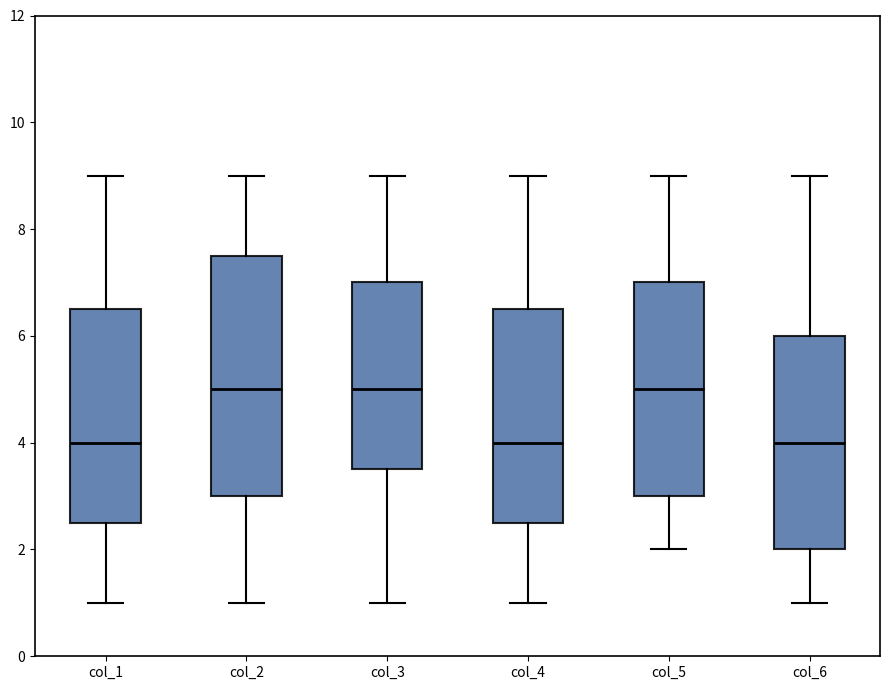

Where does the upper whisker of the box for col_1 end on the y-axis? The values are not printed on the chart, so give them approximately, as read against the axis.

9.0